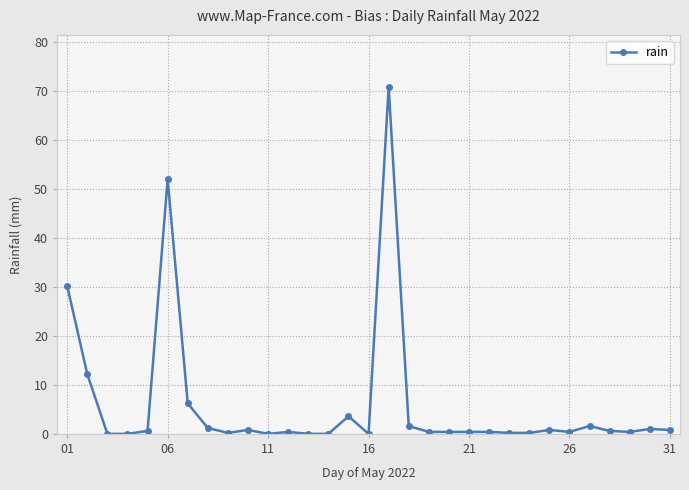

What is the value of the 19th point from the left?

0.4